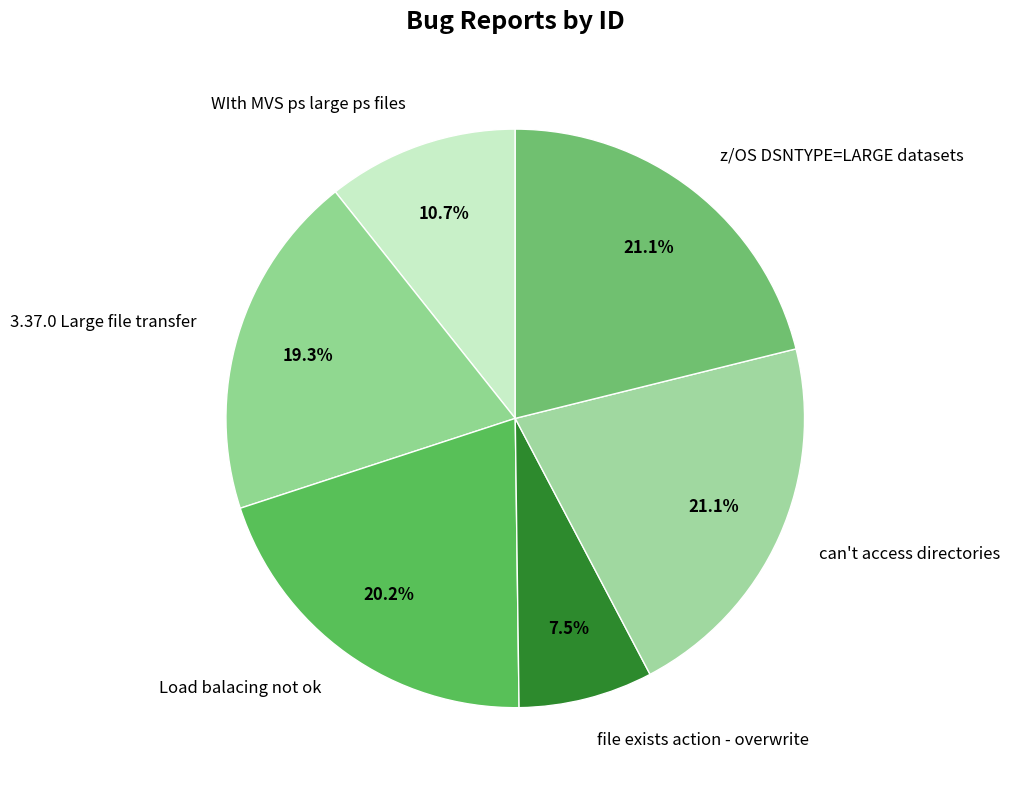

Is z/OS DSNTYPE=LARGE datasets the majority of the pie?

No